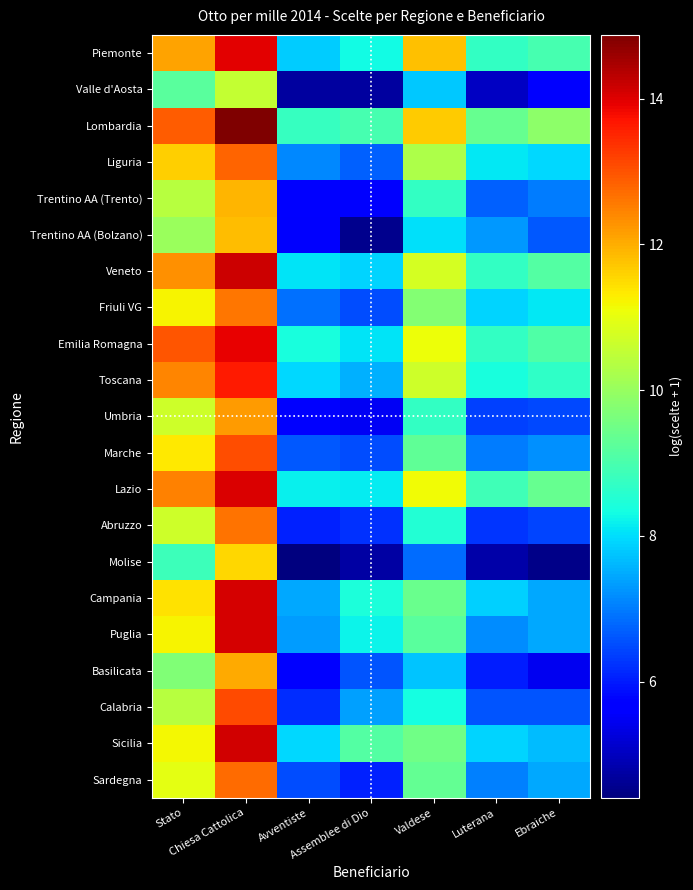

Reading left to right, list all the values displayed in this chart.

Piemonte: Stato=12.1	Chiesa Cattolica=13.9	Avventiste=7.8	Assemblee di Dio=8.3	Valdese=11.8	Luterana=8.7	Ebraiche=8.9
Valle d'Aosta: Stato=9.2	Chiesa Cattolica=10.6	Avventiste=4.7	Assemblee di Dio=4.7	Valdese=7.8	Luterana=5.0	Ebraiche=5.6
Lombardia: Stato=12.9	Chiesa Cattolica=14.9	Avventiste=8.7	Assemblee di Dio=9.0	Valdese=11.7	Luterana=9.4	Ebraiche=9.8
Liguria: Stato=11.6	Chiesa Cattolica=12.8	Avventiste=7.1	Assemblee di Dio=6.7	Valdese=10.3	Luterana=8.1	Ebraiche=8.0
Trentino AA (Trento): Stato=10.4	Chiesa Cattolica=11.9	Avventiste=5.7	Assemblee di Dio=5.6	Valdese=8.7	Luterana=6.7	Ebraiche=7.0
Trentino AA (Bolzano): Stato=10.0	Chiesa Cattolica=11.8	Avventiste=5.6	Assemblee di Dio=4.6	Valdese=8.0	Luterana=7.3	Ebraiche=6.6
Veneto: Stato=12.3	Chiesa Cattolica=14.2	Avventiste=8.1	Assemblee di Dio=7.9	Valdese=10.8	Luterana=8.7	Ebraiche=9.1
Friuli VG: Stato=11.2	Chiesa Cattolica=12.6	Avventiste=6.9	Assemblee di Dio=6.5	Valdese=9.7	Luterana=7.9	Ebraiche=8.1
Emilia Romagna: Stato=13.0	Chiesa Cattolica=13.9	Avventiste=8.4	Assemblee di Dio=8.1	Valdese=11.1	Luterana=8.7	Ebraiche=9.1
Toscana: Stato=12.4	Chiesa Cattolica=13.6	Avventiste=8.0	Assemblee di Dio=7.5	Valdese=10.7	Luterana=8.4	Ebraiche=8.7
Umbria: Stato=10.7	Chiesa Cattolica=12.2	Avventiste=5.6	Assemblee di Dio=5.5	Valdese=8.7	Luterana=6.4	Ebraiche=6.5
Marche: Stato=11.3	Chiesa Cattolica=13.1	Avventiste=6.6	Assemblee di Dio=6.5	Valdese=9.3	Luterana=7.0	Ebraiche=7.2
Lazio: Stato=12.5	Chiesa Cattolica=14.0	Avventiste=8.2	Assemblee di Dio=8.2	Valdese=11.1	Luterana=8.9	Ebraiche=9.4
Abruzzo: Stato=10.7	Chiesa Cattolica=12.6	Avventiste=6.1	Assemblee di Dio=6.2	Valdese=8.5	Luterana=6.3	Ebraiche=6.4
Molise: Stato=8.8	Chiesa Cattolica=11.5	Avventiste=4.4	Assemblee di Dio=4.7	Valdese=6.8	Luterana=4.8	Ebraiche=4.5
Campania: Stato=11.4	Chiesa Cattolica=14.1	Avventiste=7.5	Assemblee di Dio=8.4	Valdese=9.4	Luterana=7.9	Ebraiche=7.5
Puglia: Stato=11.2	Chiesa Cattolica=14.1	Avventiste=7.3	Assemblee di Dio=8.2	Valdese=9.2	Luterana=7.2	Ebraiche=7.4
Basilicata: Stato=9.7	Chiesa Cattolica=12.0	Avventiste=5.6	Assemblee di Dio=6.6	Valdese=7.7	Luterana=6.0	Ebraiche=5.5
Calabria: Stato=10.4	Chiesa Cattolica=13.1	Avventiste=6.2	Assemblee di Dio=7.4	Valdese=8.3	Luterana=6.6	Ebraiche=6.6
Sicilia: Stato=11.2	Chiesa Cattolica=14.1	Avventiste=8.0	Assemblee di Dio=9.1	Valdese=9.5	Luterana=7.9	Ebraiche=7.6
Sardegna: Stato=11.0	Chiesa Cattolica=12.7	Avventiste=6.5	Assemblee di Dio=6.0	Valdese=9.4	Luterana=7.1	Ebraiche=7.4